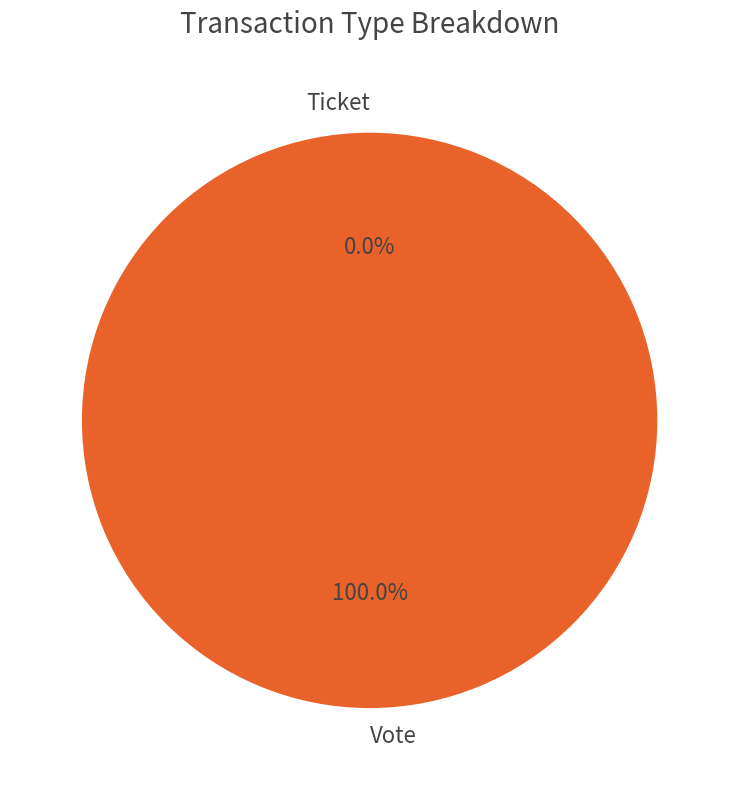

What is the change in value from Vote to Ticket?

-1